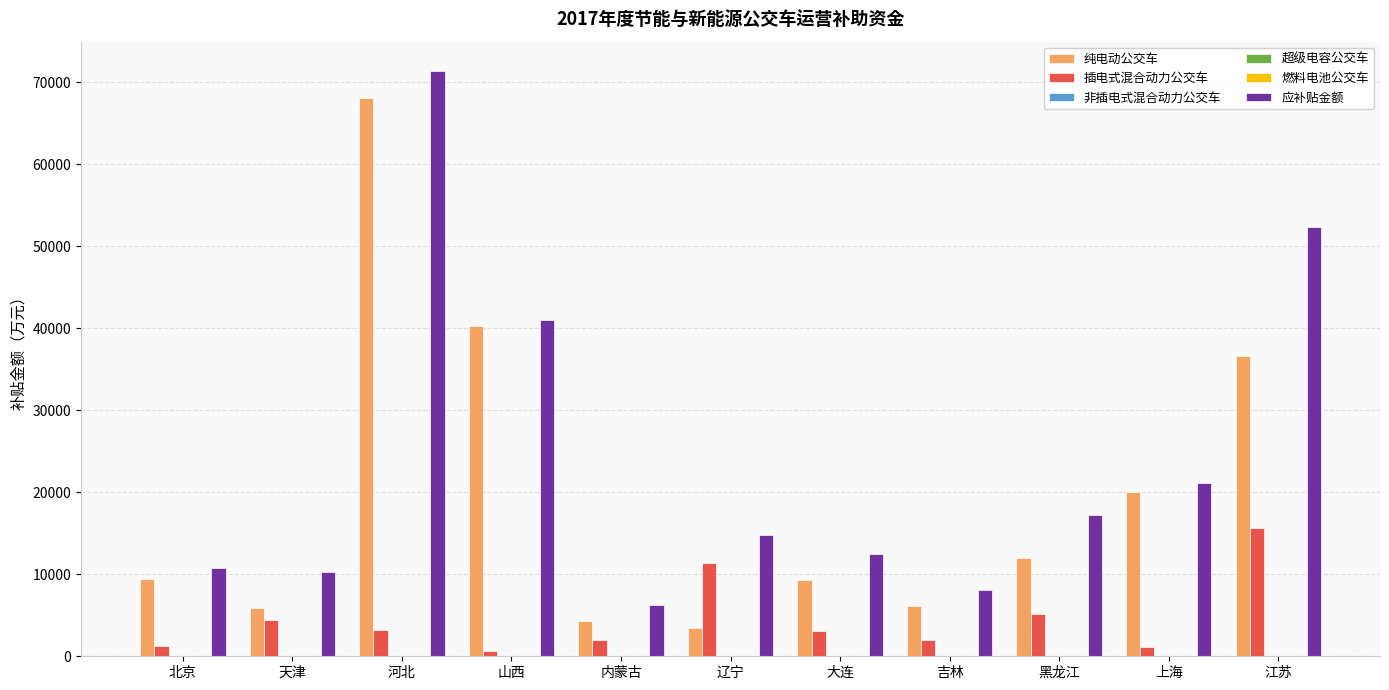

What is the sum of the 插电式混合动力公交车 values at 江苏 and 黑龙江?

20812